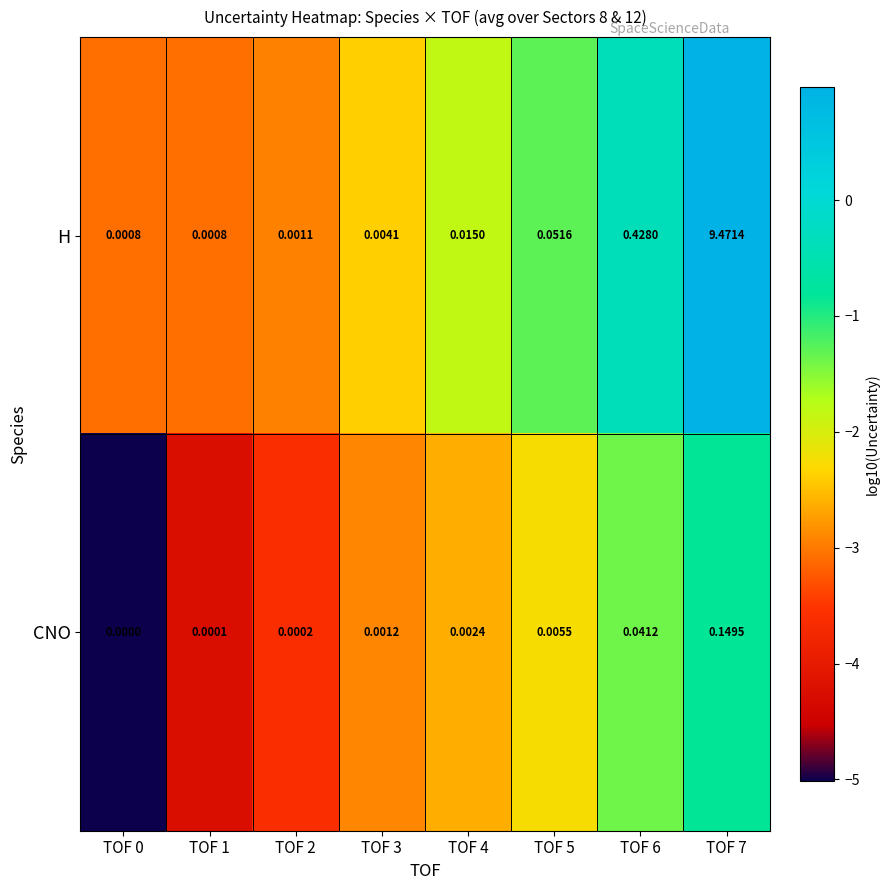

Which series changed the most between TOF 3 and TOF 6?

H